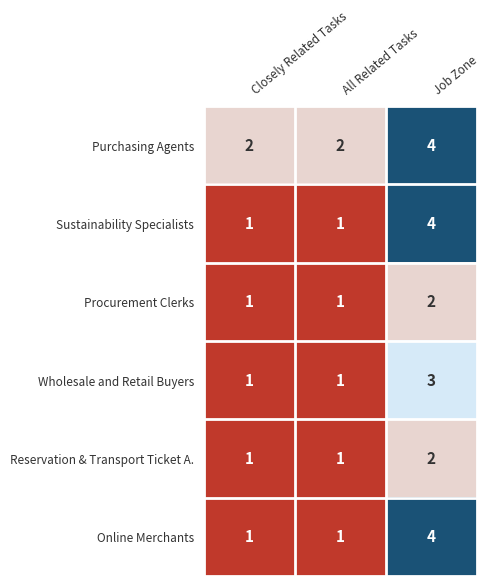

Reading left to right, extract all data points from this chart.

Purchasing Agents: Closely Related Tasks=2	All Related Tasks=2	Job Zone=4
Sustainability Specialists: Closely Related Tasks=1	All Related Tasks=1	Job Zone=4
Procurement Clerks: Closely Related Tasks=1	All Related Tasks=1	Job Zone=2
Wholesale and Retail Buyers: Closely Related Tasks=1	All Related Tasks=1	Job Zone=3
Reservation & Transport Ticket A.: Closely Related Tasks=1	All Related Tasks=1	Job Zone=2
Online Merchants: Closely Related Tasks=1	All Related Tasks=1	Job Zone=4